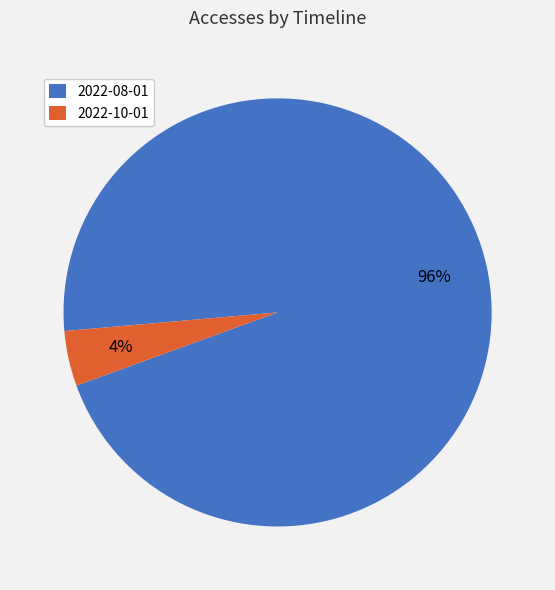

To the nearest percent, what portion does 2022-10-01 represent?

4%